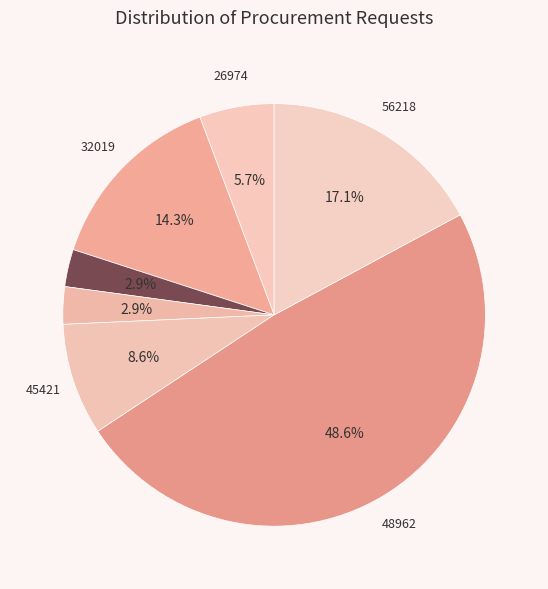

How many segments does this pie chart have?

7